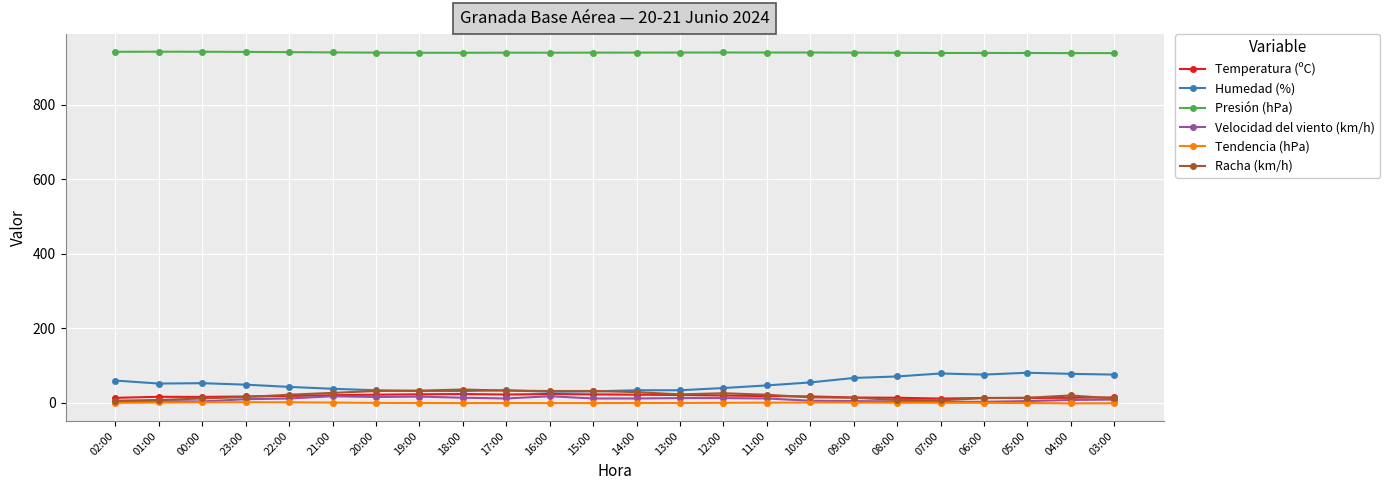

Is the value of Tendencia (hPa) at 21:00 greater than the value of Humedad (%) at 15:00?

No